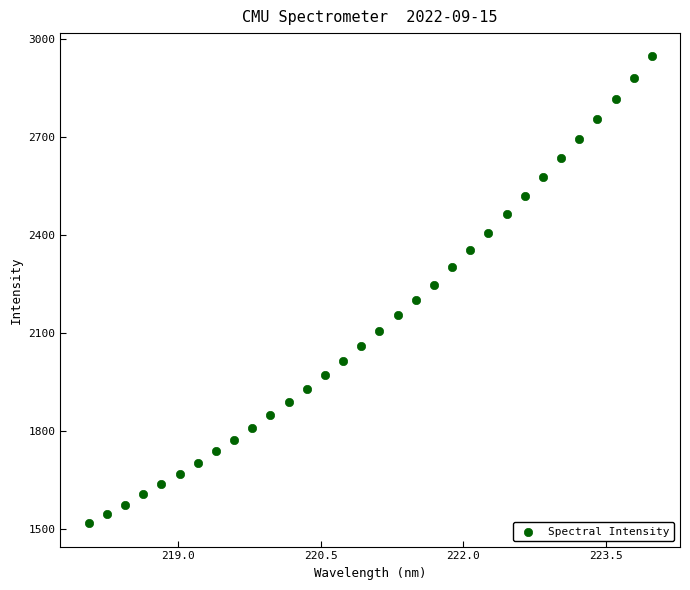

What is the range of Y values (max minus min)?

1428.2